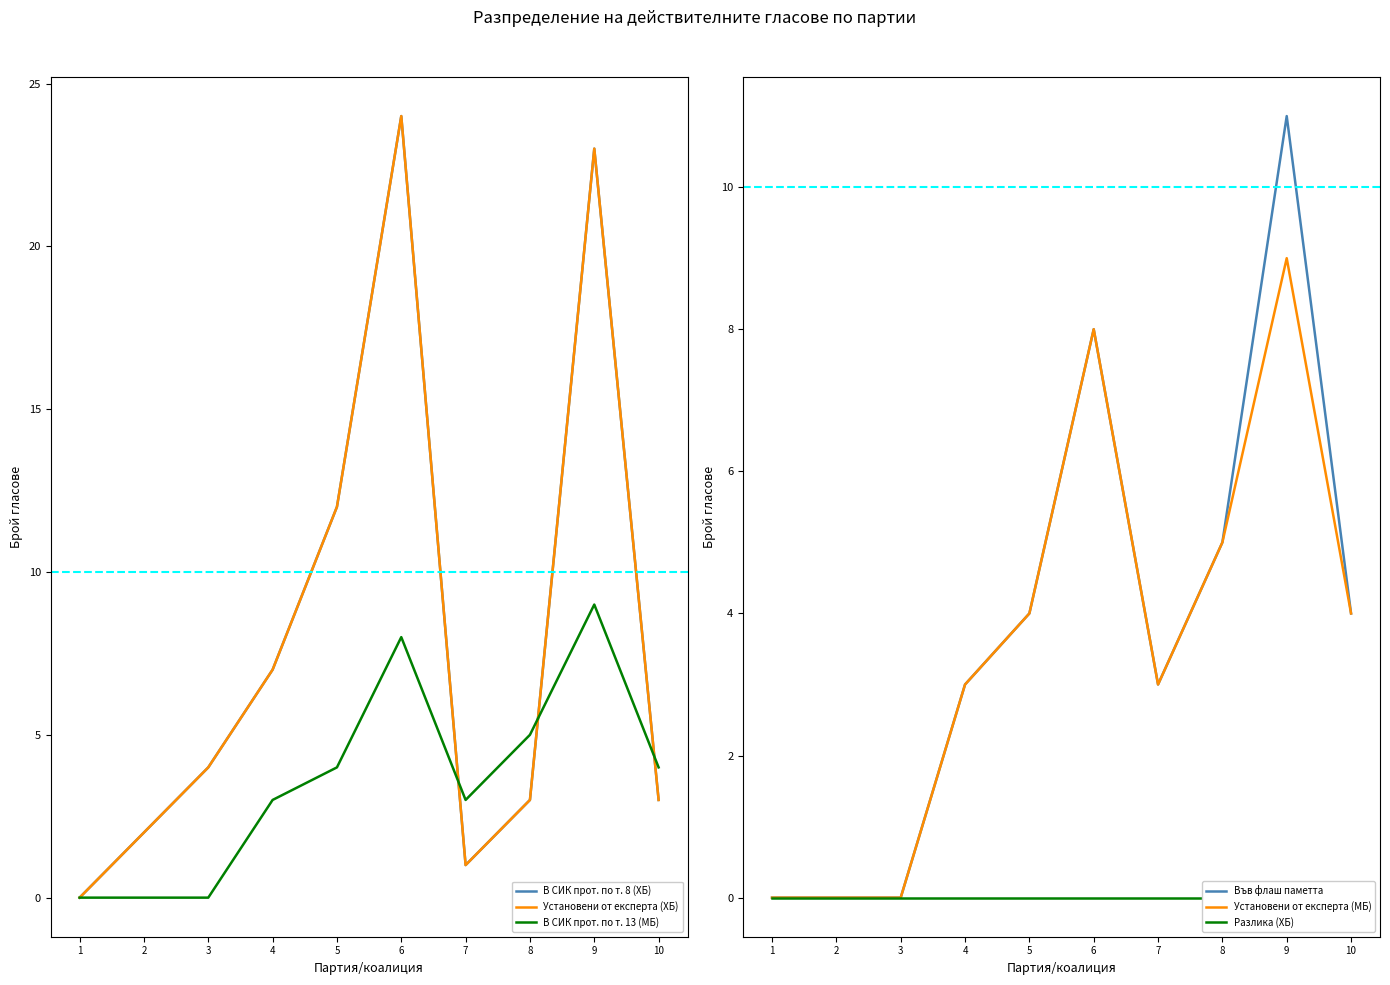

List the series in order of their peak value, lowest first.

Разлика (ХБ), В СИК прот. по т. 13 (МБ), Установени от експерта (МБ), Във флаш паметта, В СИК прот. по т. 8 (ХБ), Установени от експерта (ХБ)